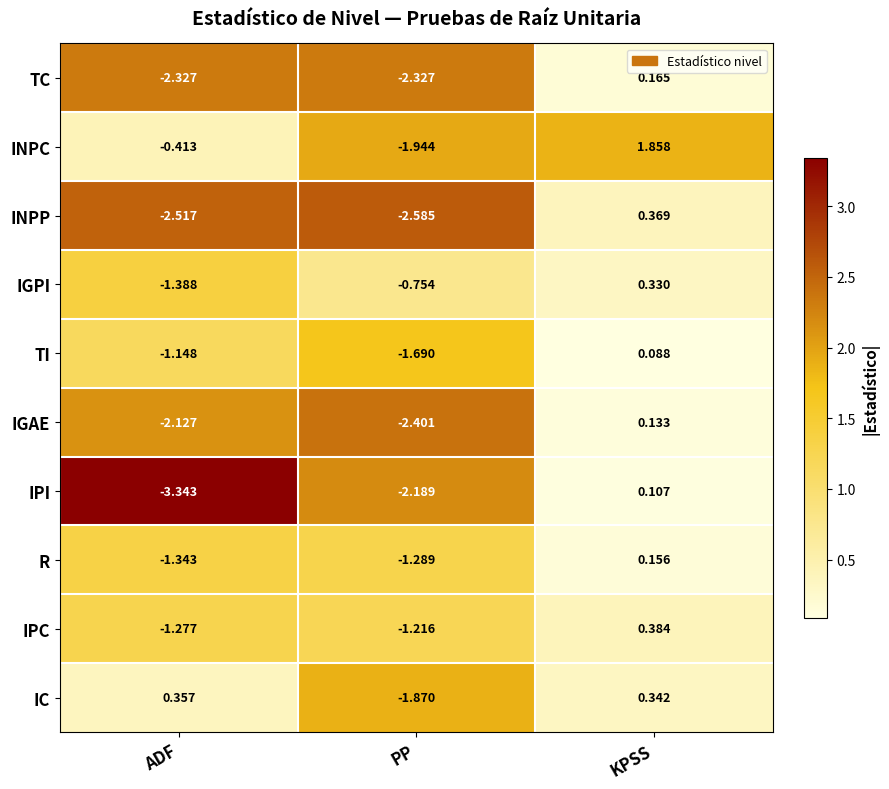

What is the difference between the highest and lowest values at ADF?

3.7